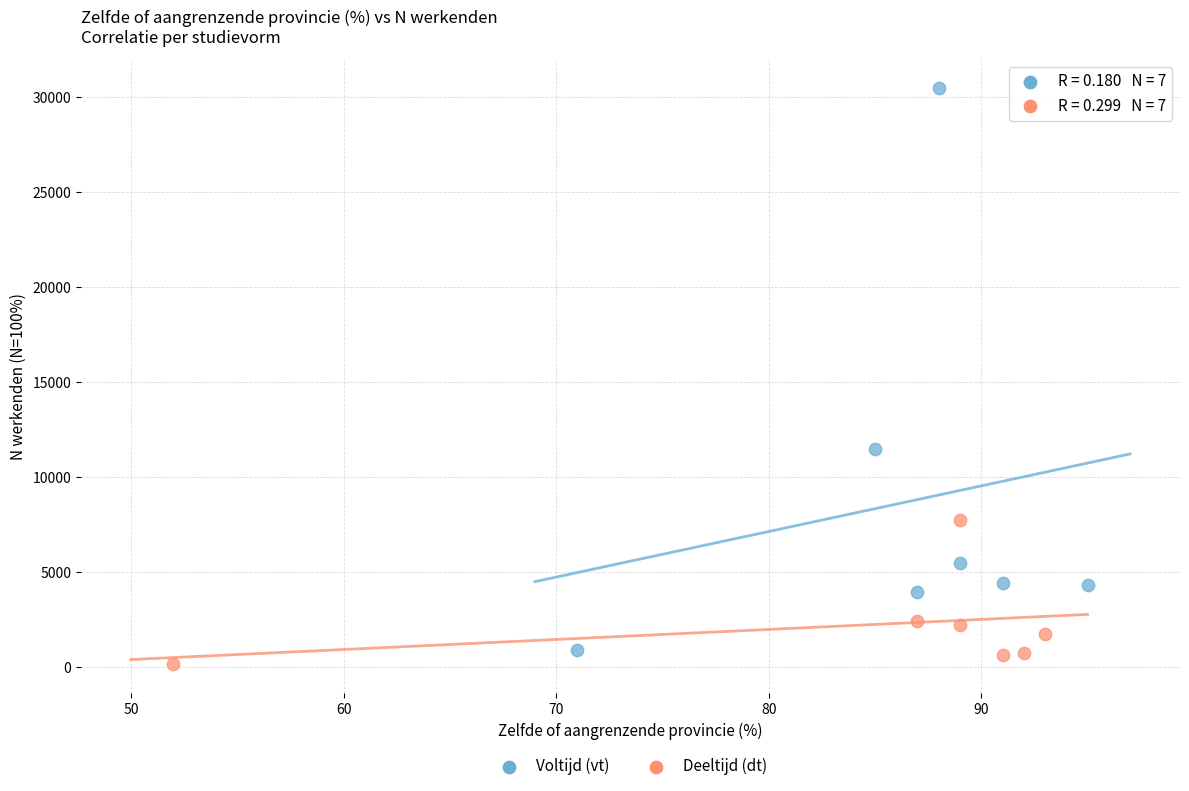

Which series contains the lowest Y value?

Deeltijd (dt)